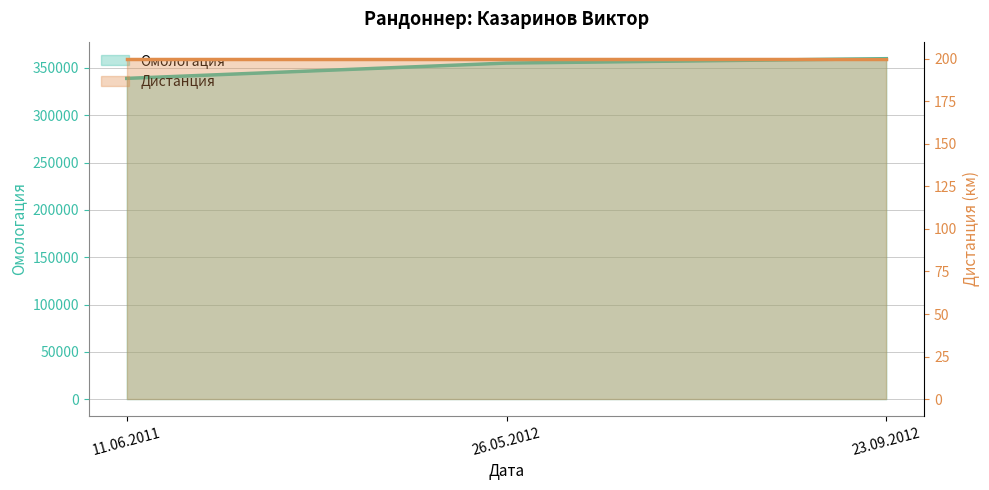

What is the greatest value displayed?

359839